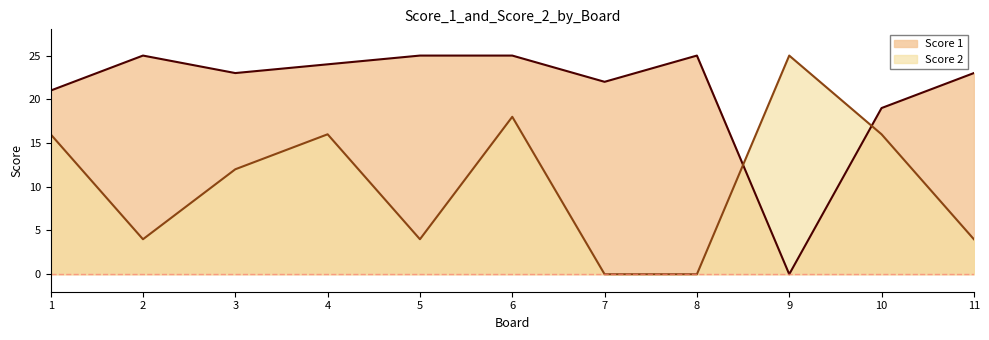

Reading left to right, what are all the values shown in this chart?

Score 1: 21	25	23	24	25	25	22	25	0	19	23
Score 2: 16	4	12	16	4	18	0	0	25	16	4